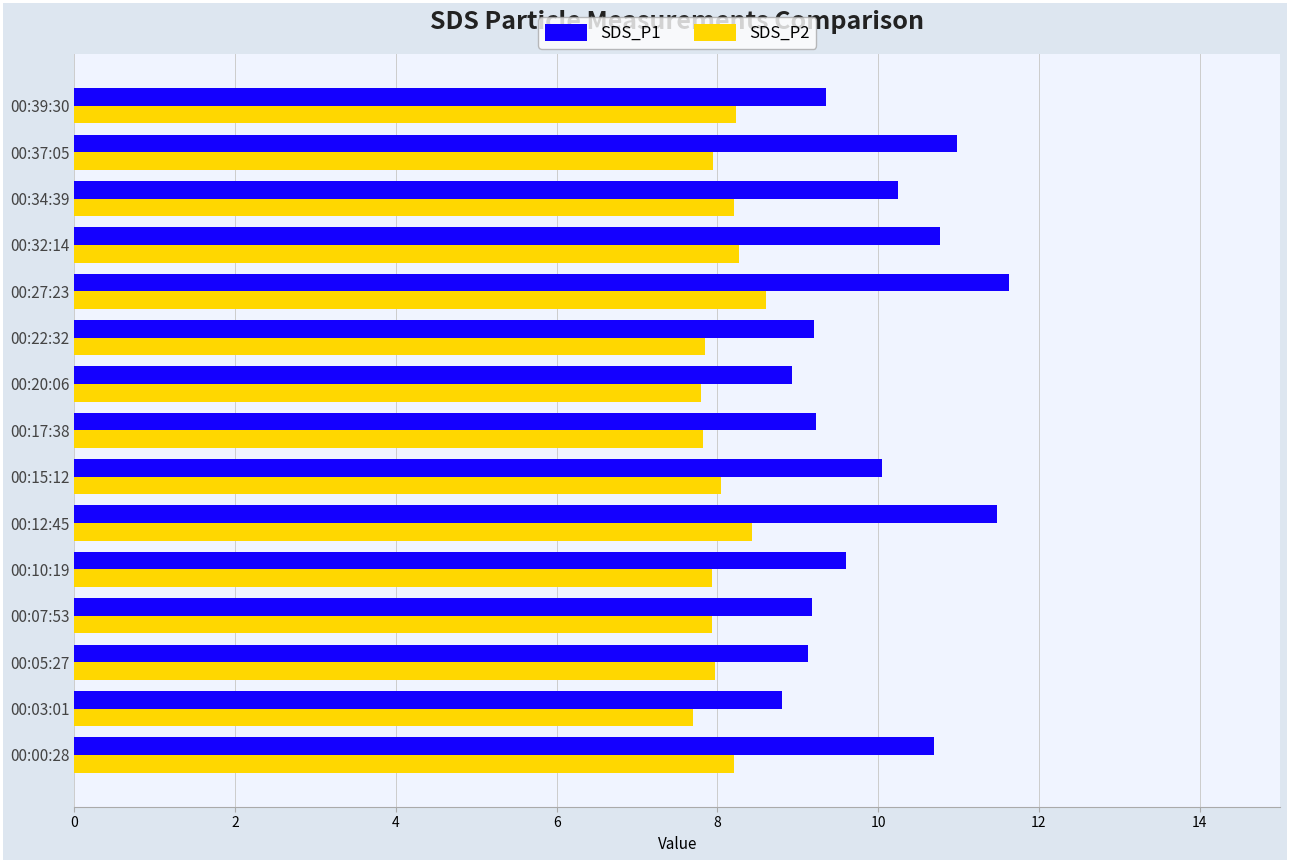

True or false: SDS_P1 has a value of 5.5 at 00:32:14.

False